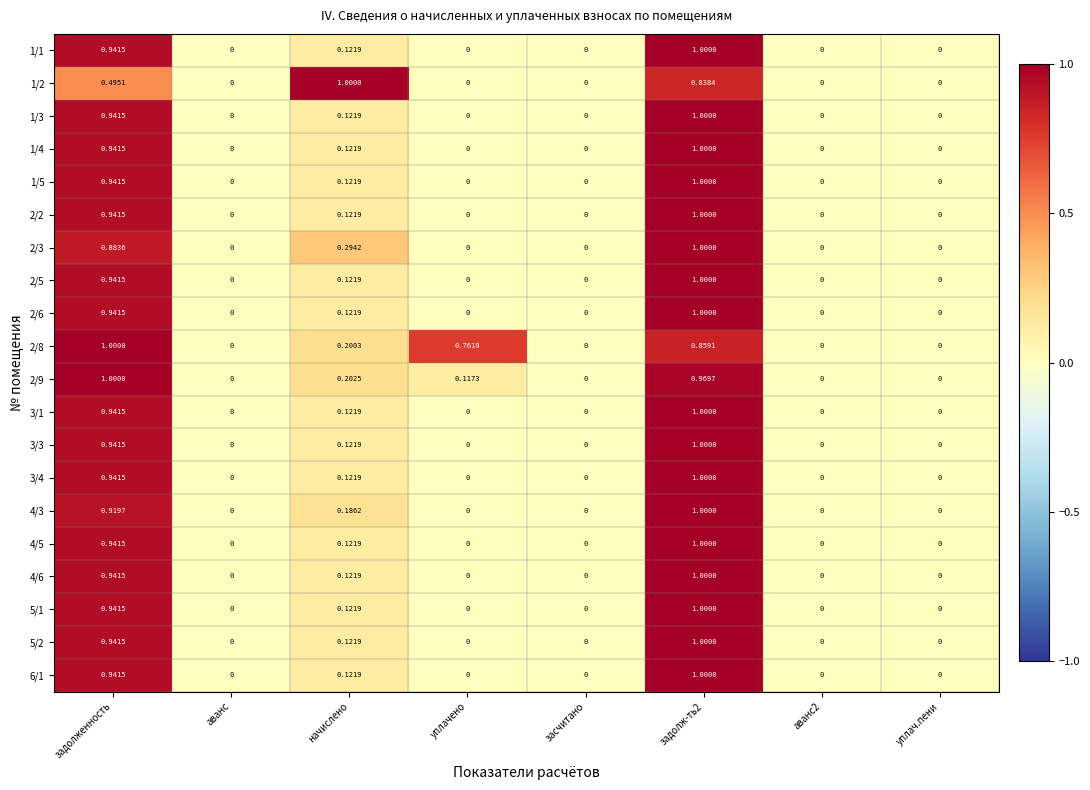

Is the value of 3/4 at задолж-ть2 greater than the value of 2/8 at засчитано?

Yes